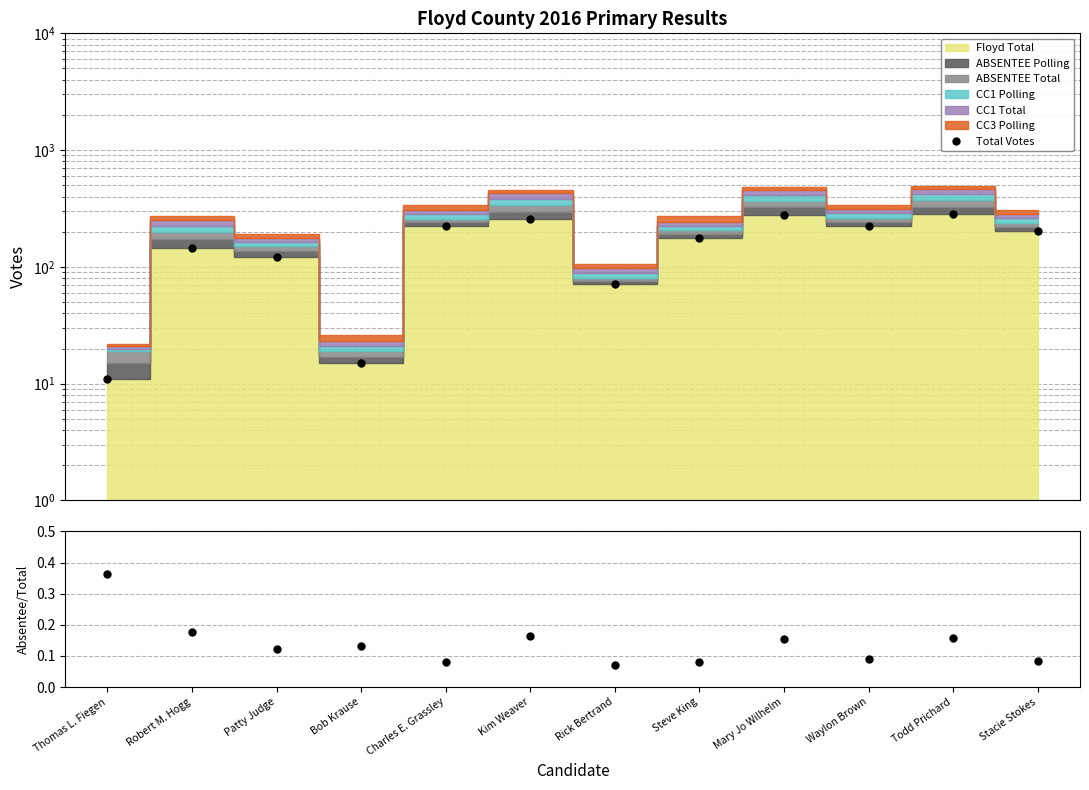

What is the sum of all Absentee/Total values?

1.7